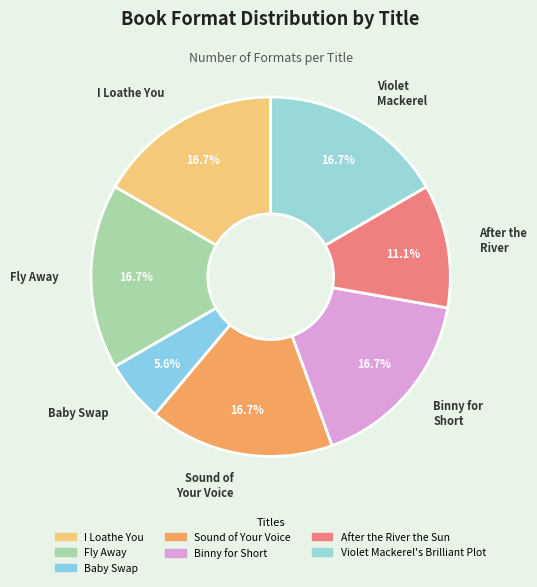

How much of the chart is everything except Baby Swap?

94.4%